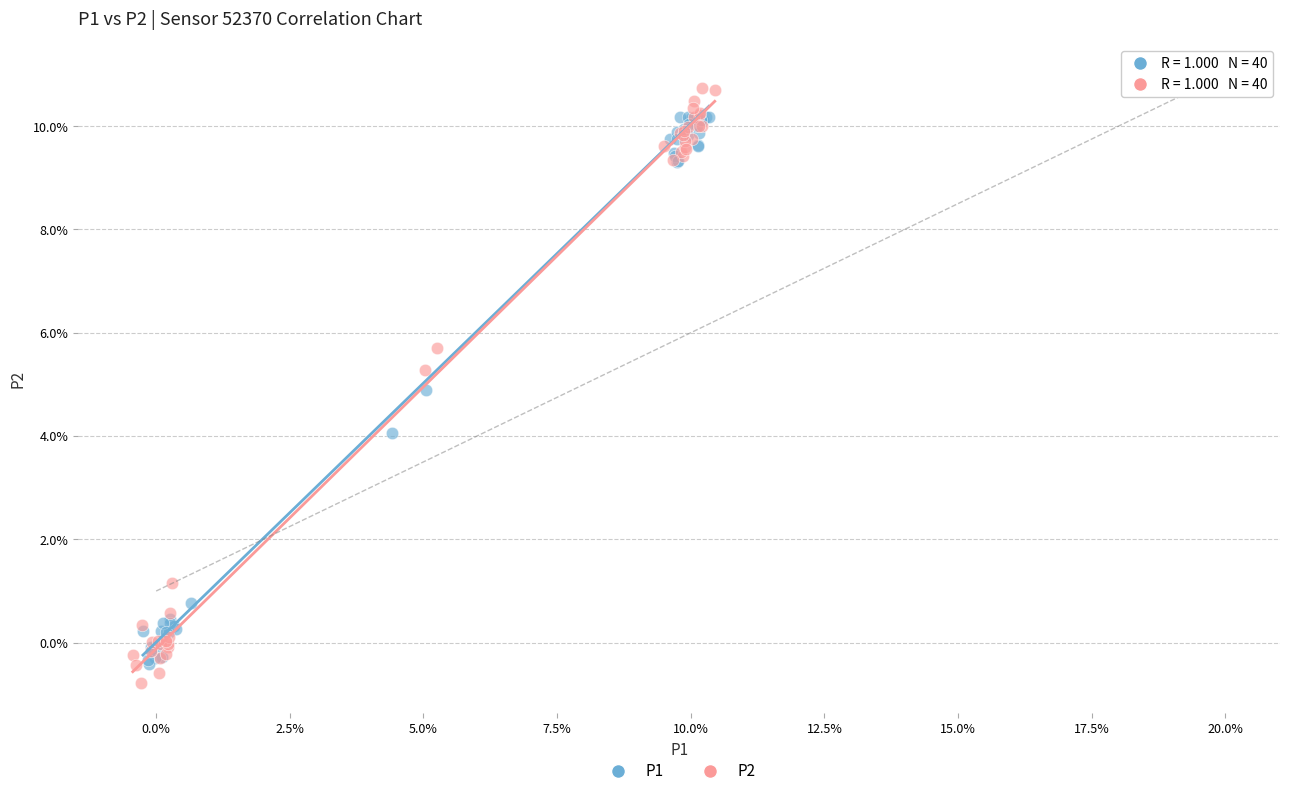

What are all the series names shown in the legend?

P1, P2